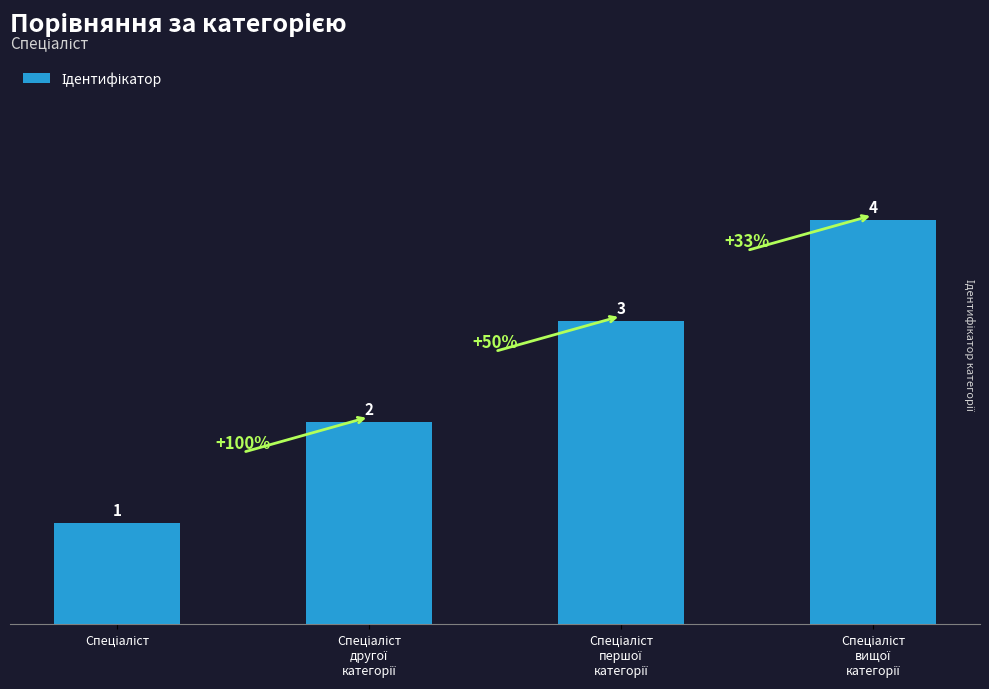

Count the values in the range 2 to 4.

3